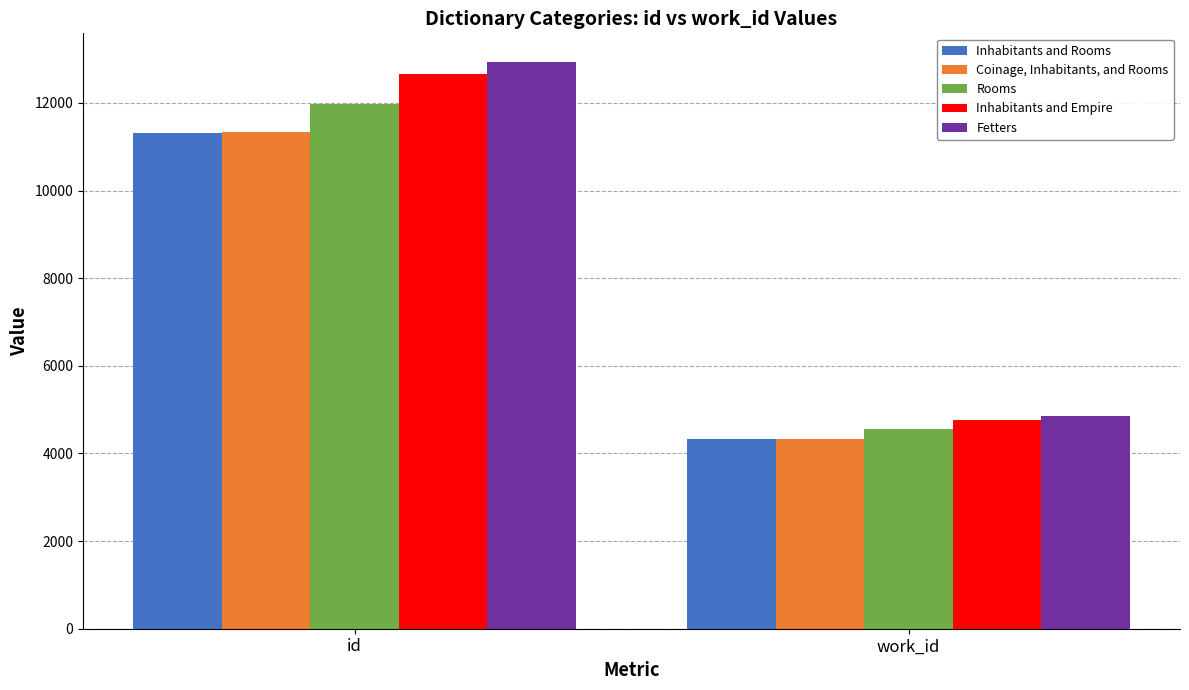

What is the minimum value for Fetters?

4849